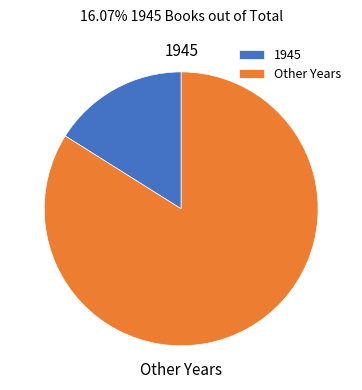

Do 1945 and Other Years together represent more than half of the pie?

Yes